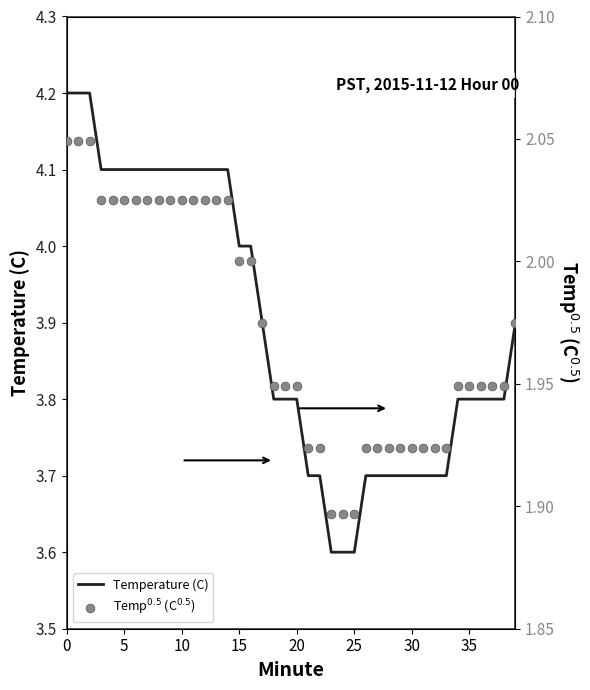

Which series has the largest Y range (max minus min)?

Temperature (C)